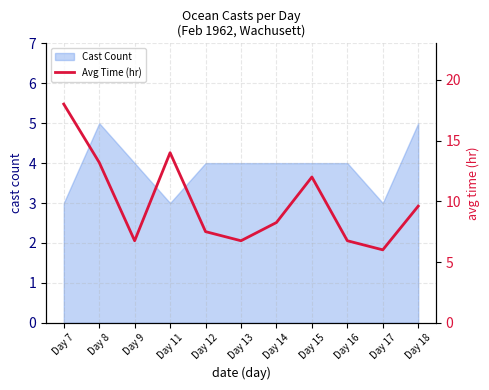

Which has a higher value, Day 17 or Day 13?

Day 13